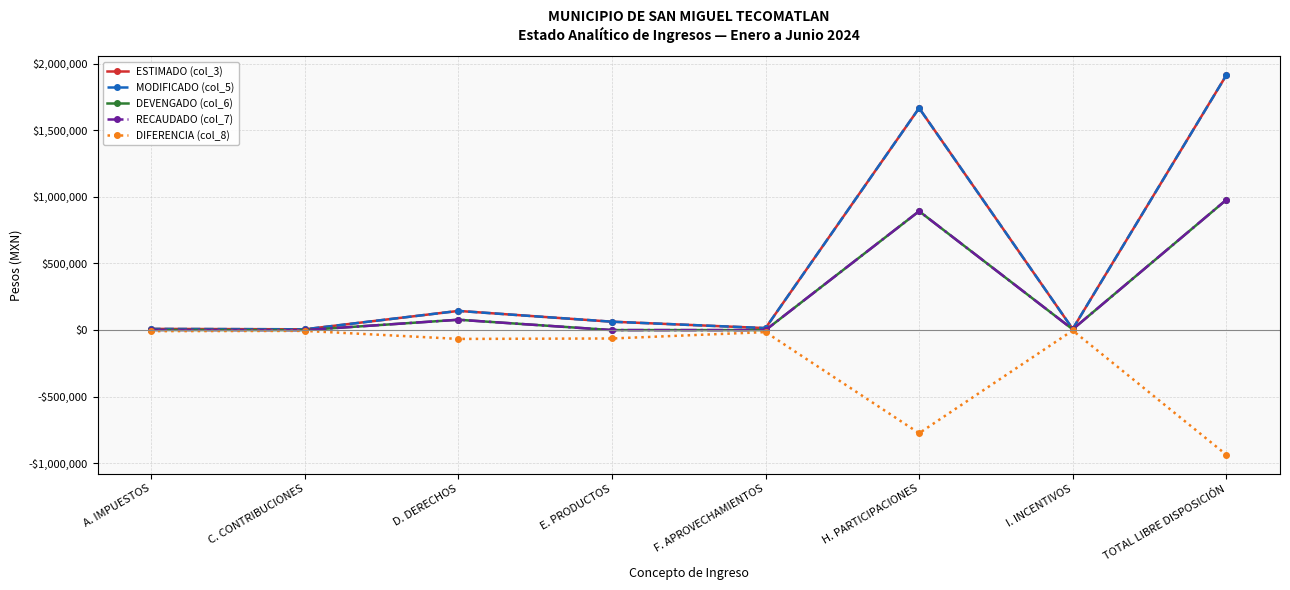

What is the sum of all ESTIMADO (col_3) values?

3824006.0